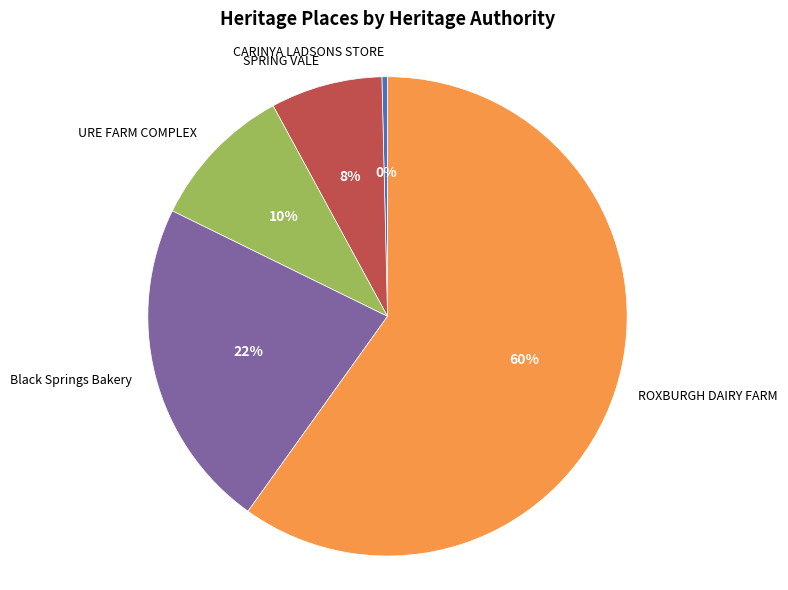

Is it true that ROXBURGH DAIRY FARM is 60% of the pie?

True